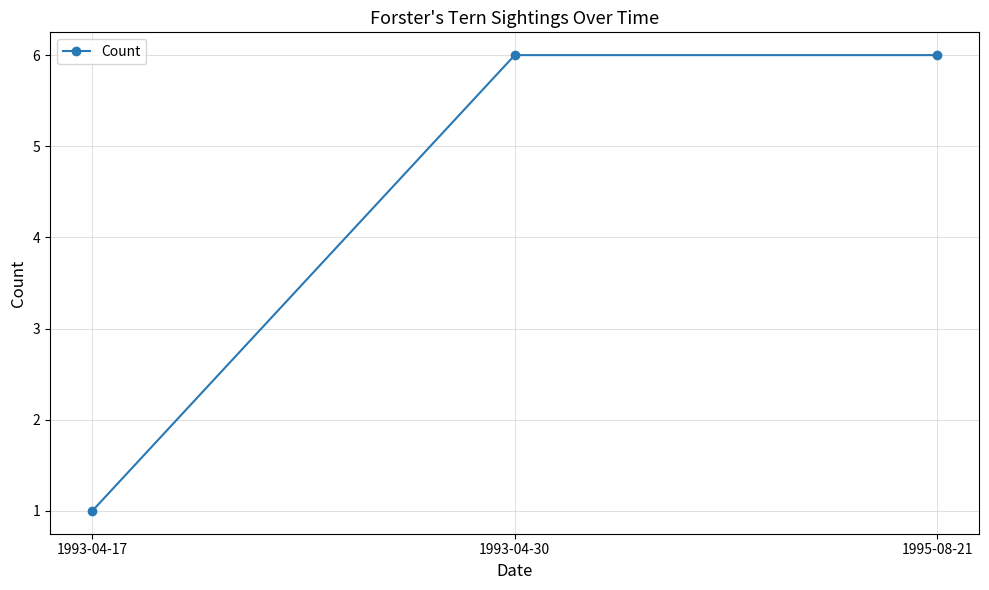

What is the change in value from 1993-04-17 to 1993-04-30?

+5